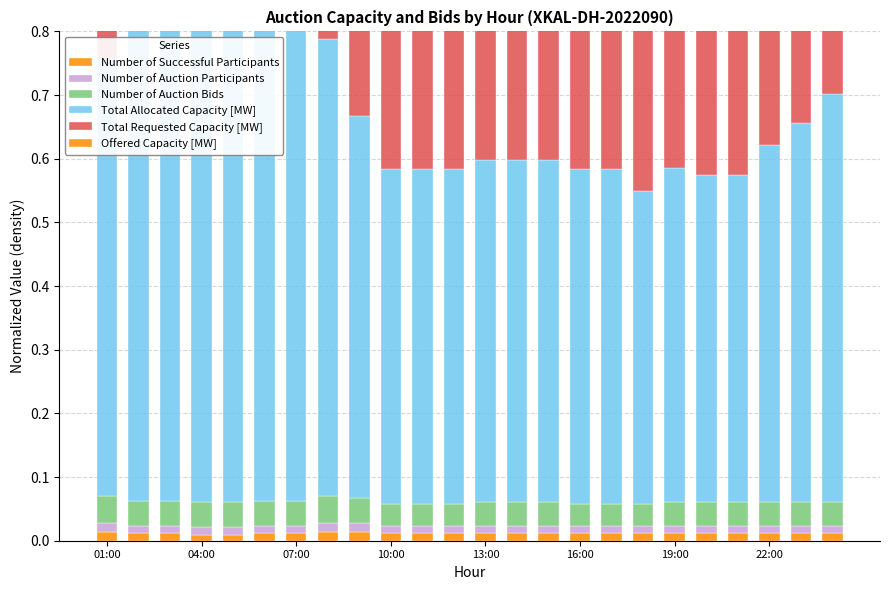

How many bars are there in each group?

6